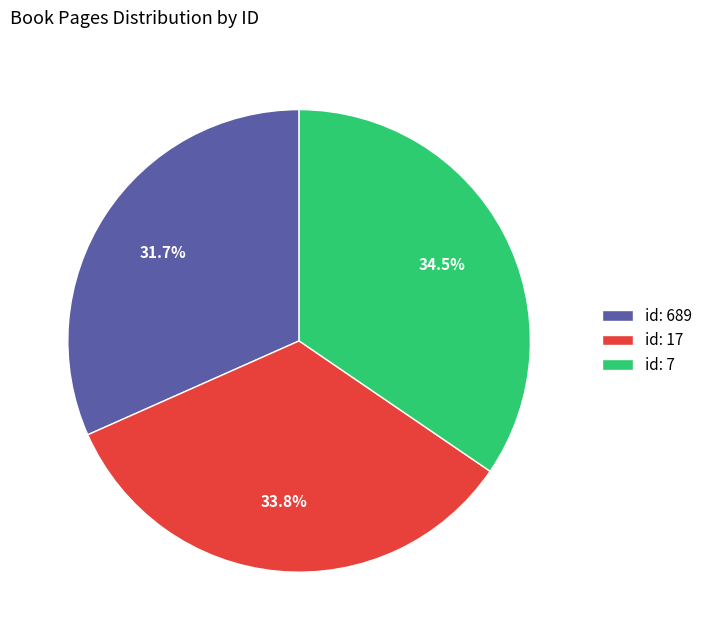

Rank the categories by value from lowest to highest.

id: 689, id: 17, id: 7